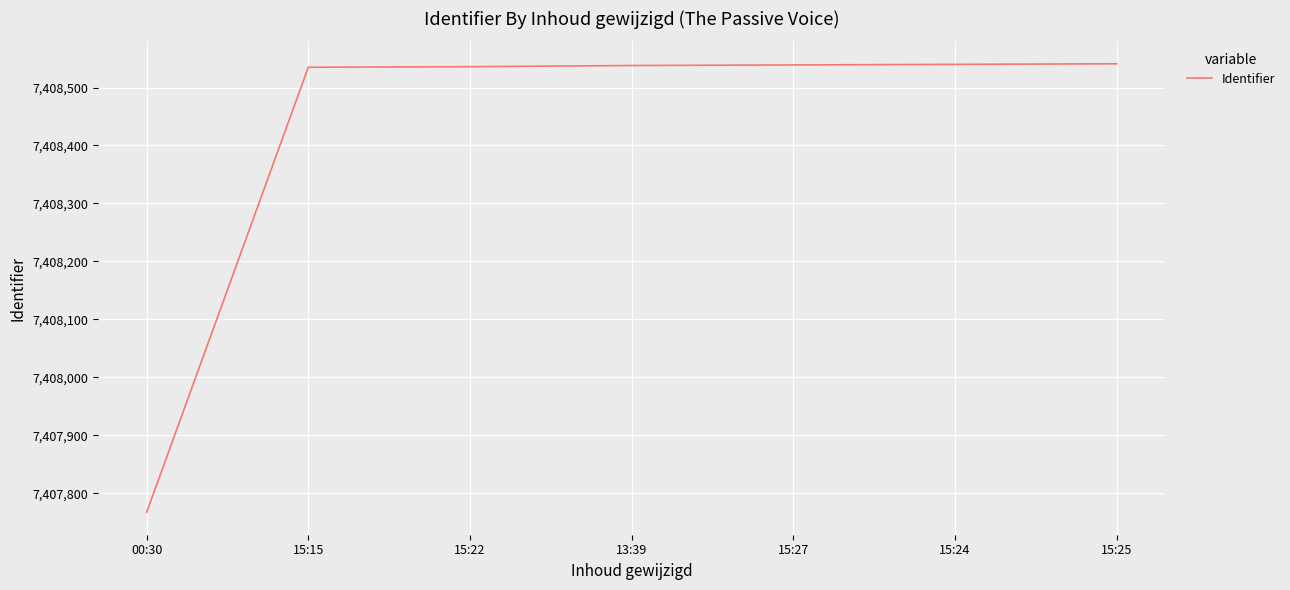

Is this an area chart (filled region under the line)?

No